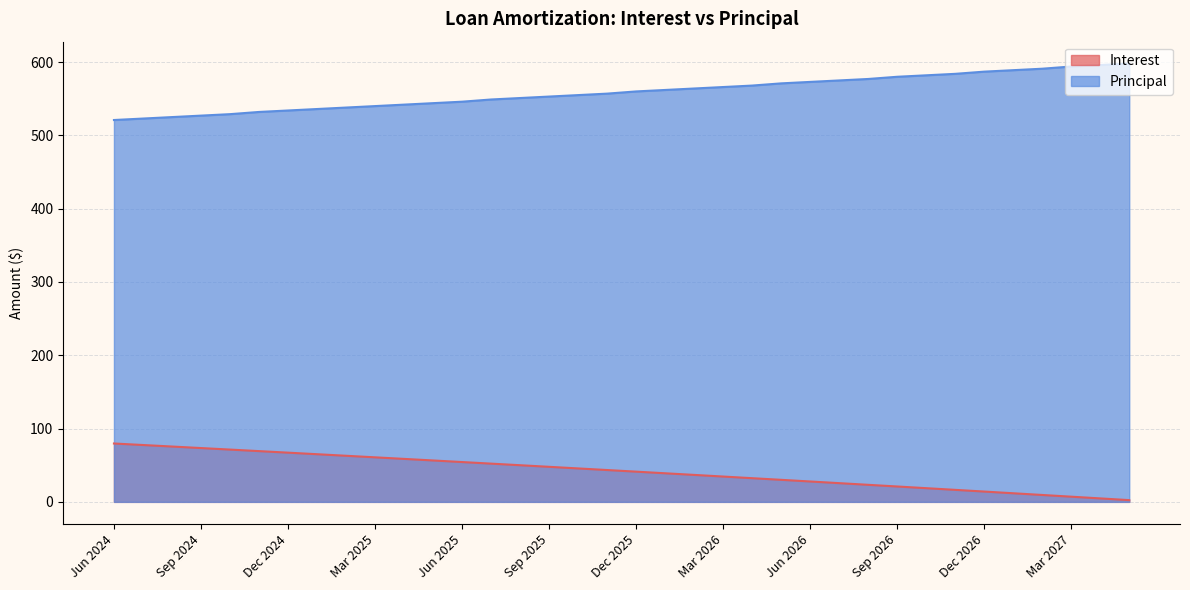

True or false: Interest and Principal intersect in this chart.

False